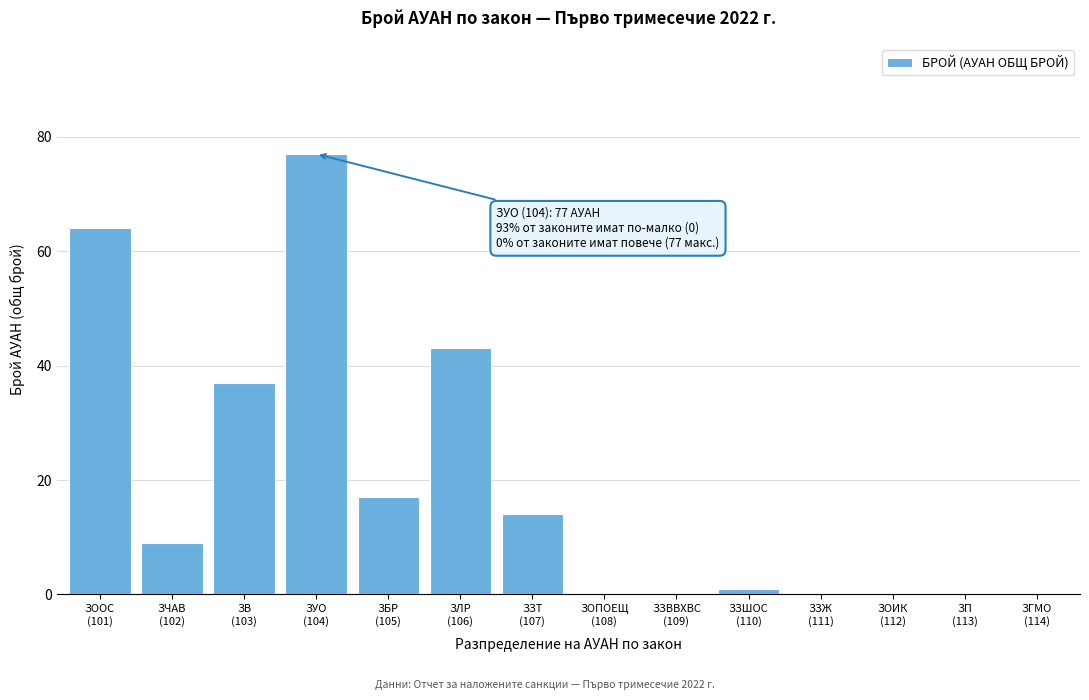

What is the sum of all values?

262